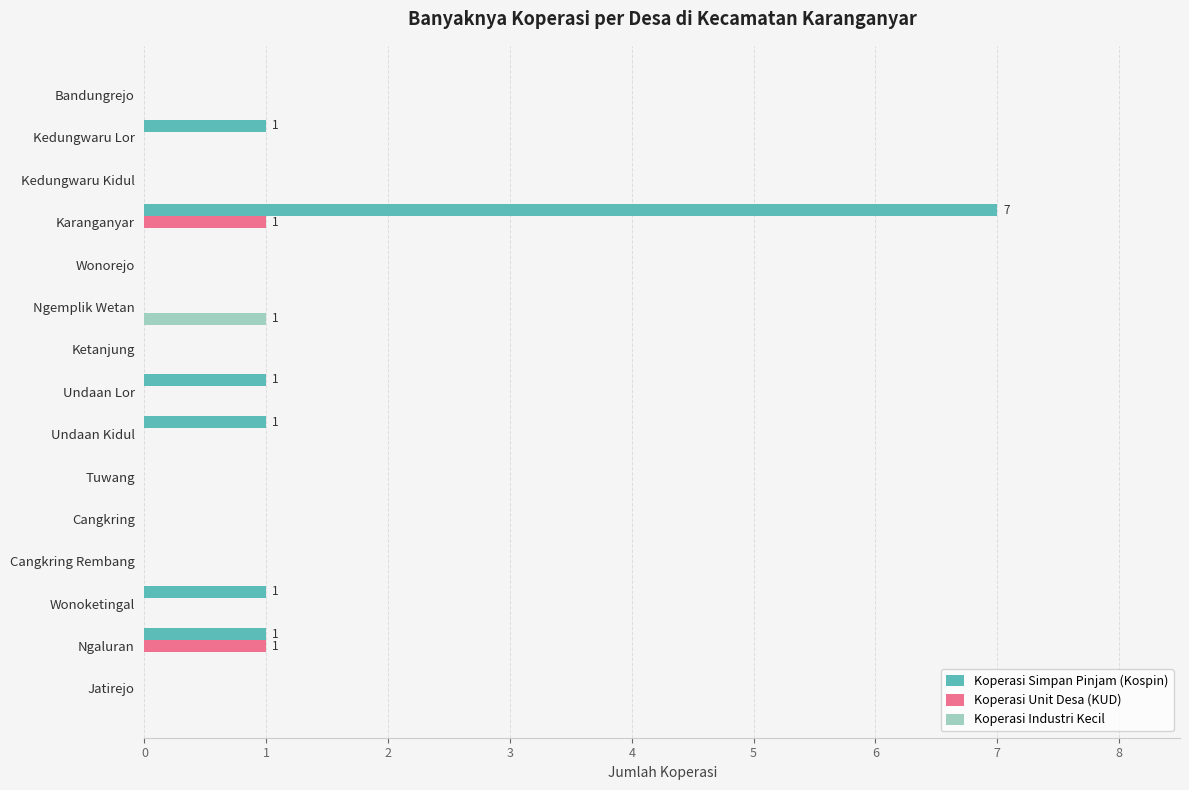

True or false: Koperasi Industri Kecil has a value of 0 at Ketanjung.

True